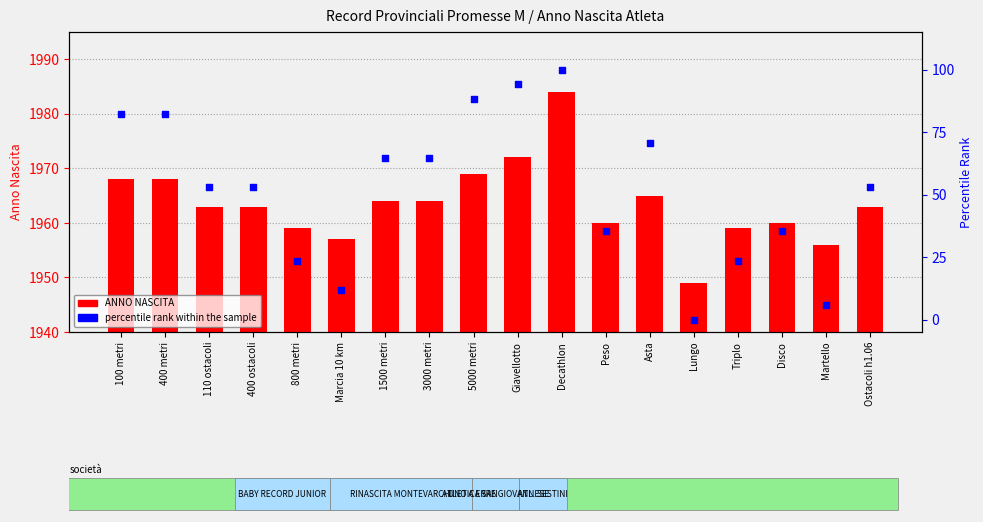

Which series has the largest total across all categories?

ANNO NASCITA